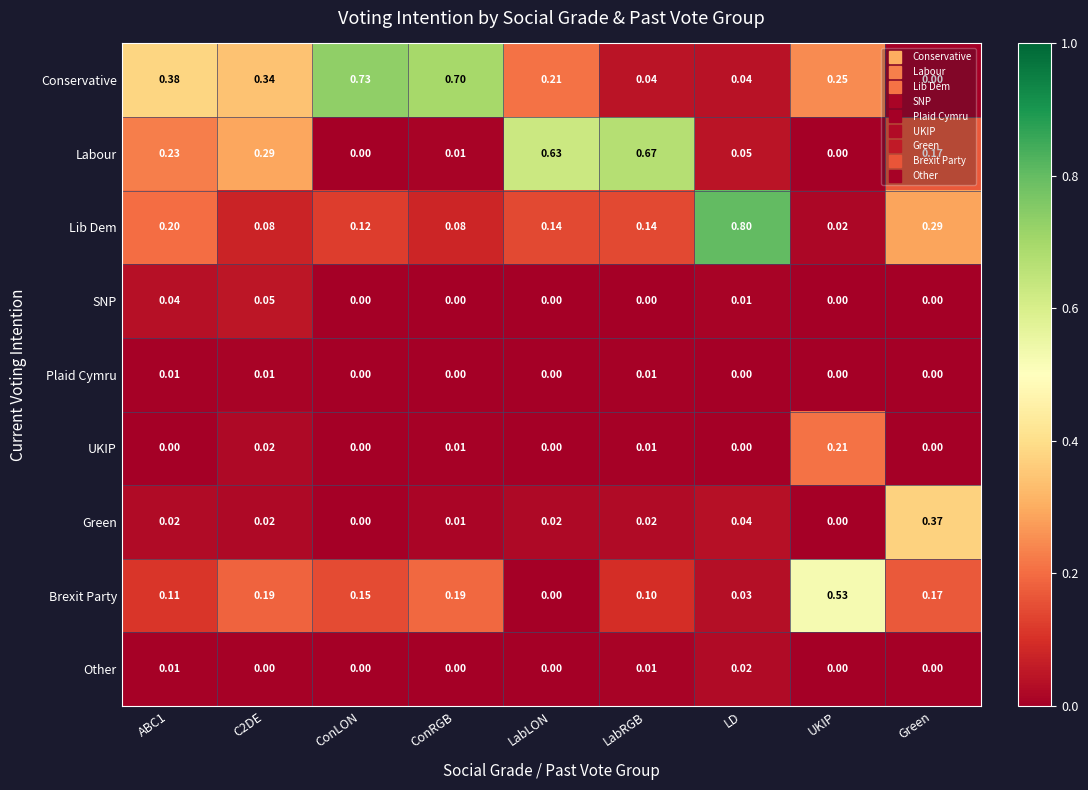

Rank the series by their maximum value, from highest to lowest.

Lib Dem, Conservative, Labour, Brexit Party, Green, UKIP, SNP, Other, Plaid Cymru